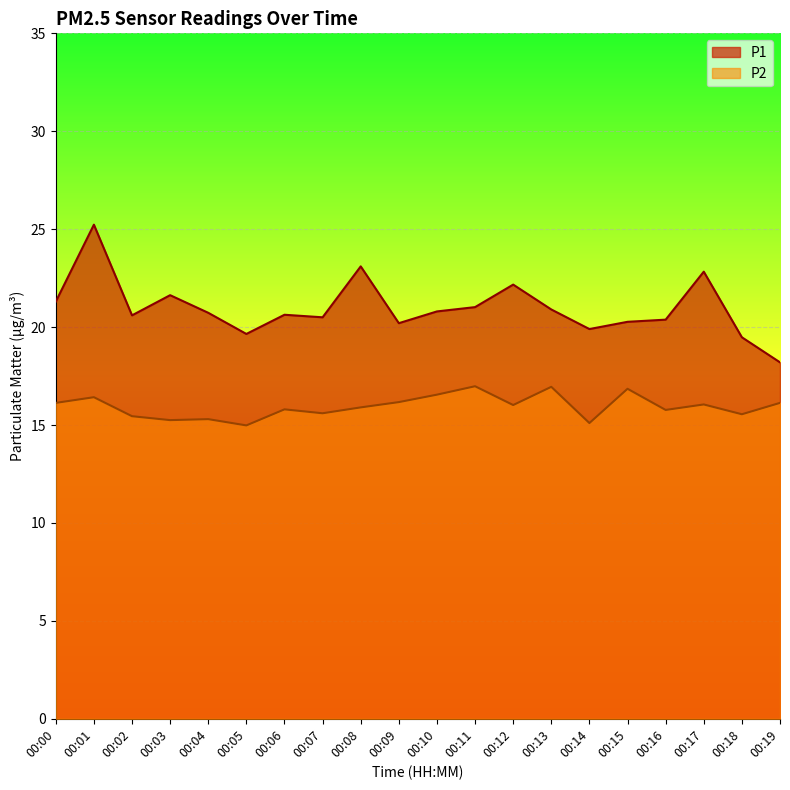

Reading left to right, transcribe all the data shown in this chart.

P1: 00:00=21.3	00:01=25.2	00:02=20.6	00:03=21.6	00:04=20.7	00:05=19.6	00:06=20.6	00:07=20.5	00:08=23.1	00:09=20.2	00:10=20.8	00:11=21.0	00:12=22.2	00:13=20.9	00:14=19.9	00:15=20.3	00:16=20.4	00:17=22.8	00:18=19.5	00:19=18.2
P2: 00:00=16.1	00:01=16.4	00:02=15.4	00:03=15.2	00:04=15.3	00:05=15.0	00:06=15.8	00:07=15.6	00:08=15.9	00:09=16.2	00:10=16.6	00:11=17.0	00:12=16.0	00:13=16.9	00:14=15.1	00:15=16.9	00:16=15.8	00:17=16.1	00:18=15.6	00:19=16.1